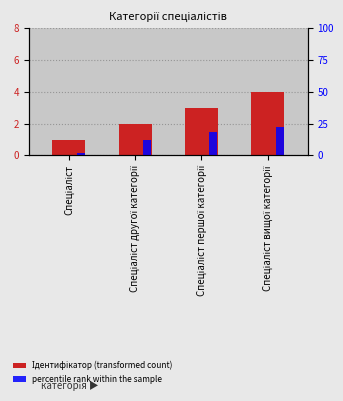

Is it true that percentile rank within the sample equals 4.0 at Спеціаліст другої категорії?

False